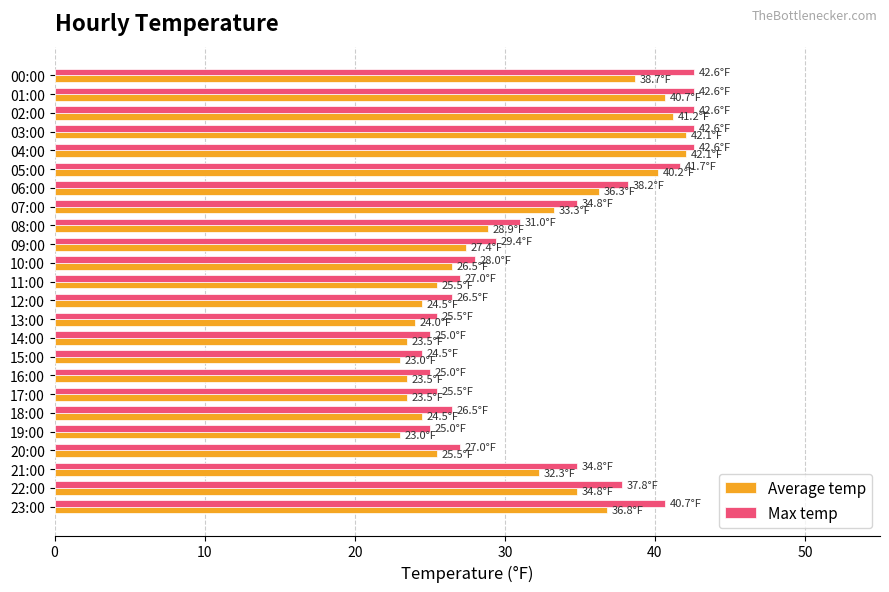

The value of Average temp at 06:00 is 36.3. True or false?

True